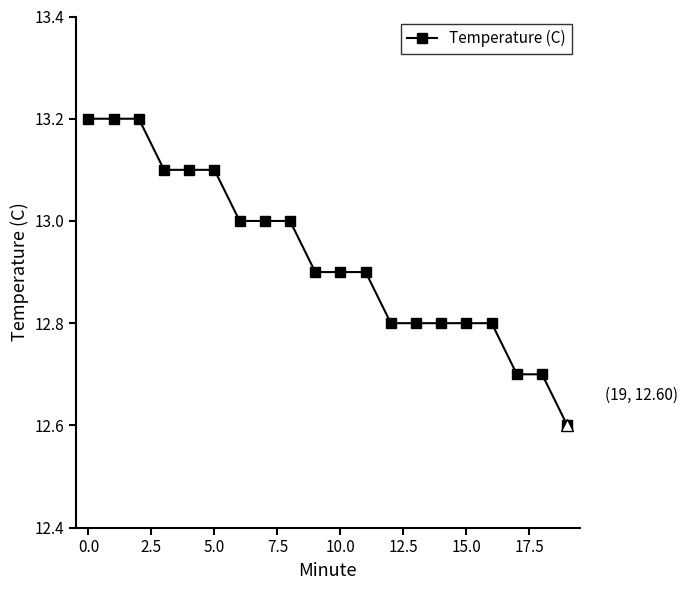

What is the difference between the maximum and minimum values?

0.6